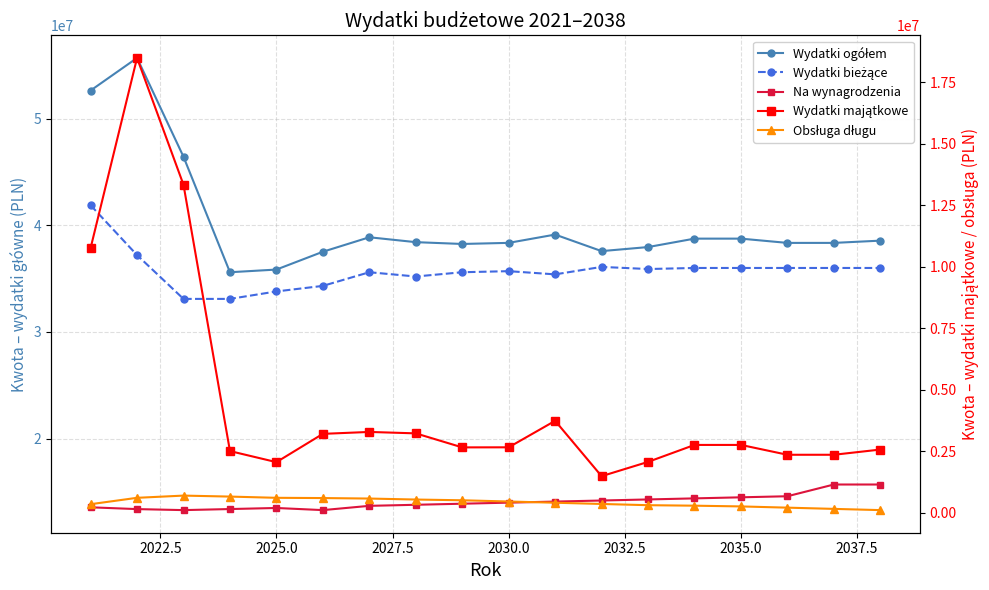

Reading left to right, list all the values displayed in this chart.

Wydatki ogółem: 52633832.8	55688803.5	46425106.0	35600000.0	35850000.0	37520000.0	38878000.0	38420000.0	38250000.0	38353025.0	39130000.0	37580000.0	37960000.0	38750000.0	38750000.0	38350000.0	38350000.0	38561547.5
Wydatki bieżące: 41882150.9	37206861.3	33100000.0	33100000.0	33800000.0	34320000.0	35600000.0	35200000.0	35600000.0	35700000.0	35400000.0	36100000.0	35900000.0	36000000.0	36000000.0	36000000.0	36000000.0	36000000.0
Na wynagrodzenia: 13562993.2	13394534.9	13300000.0	13400000.0	13500000.0	13300000.0	13700000.0	13800000.0	13900000.0	14000000.0	14100000.0	14200000.0	14300000.0	14400000.0	14500000.0	14600000.0	15700000.0	15700000.0
Wydatki majątkowe: 10751681.9	18481942.2	13325106.0	2500000.0	2050000.0	3200000.0	3278000.0	3220000.0	2650000.0	2653025.0	3730000.0	1480000.0	2060000.0	2750000.0	2750000.0	2350000.0	2350000.0	2561547.5
Obsługa długu: 340690.0	600000.0	690000.0	650000.0	600000.0	590000.0	570000.0	530000.0	500000.0	450000.0	400000.0	350000.0	300000.0	280000.0	250000.0	200000.0	150000.0	100000.0